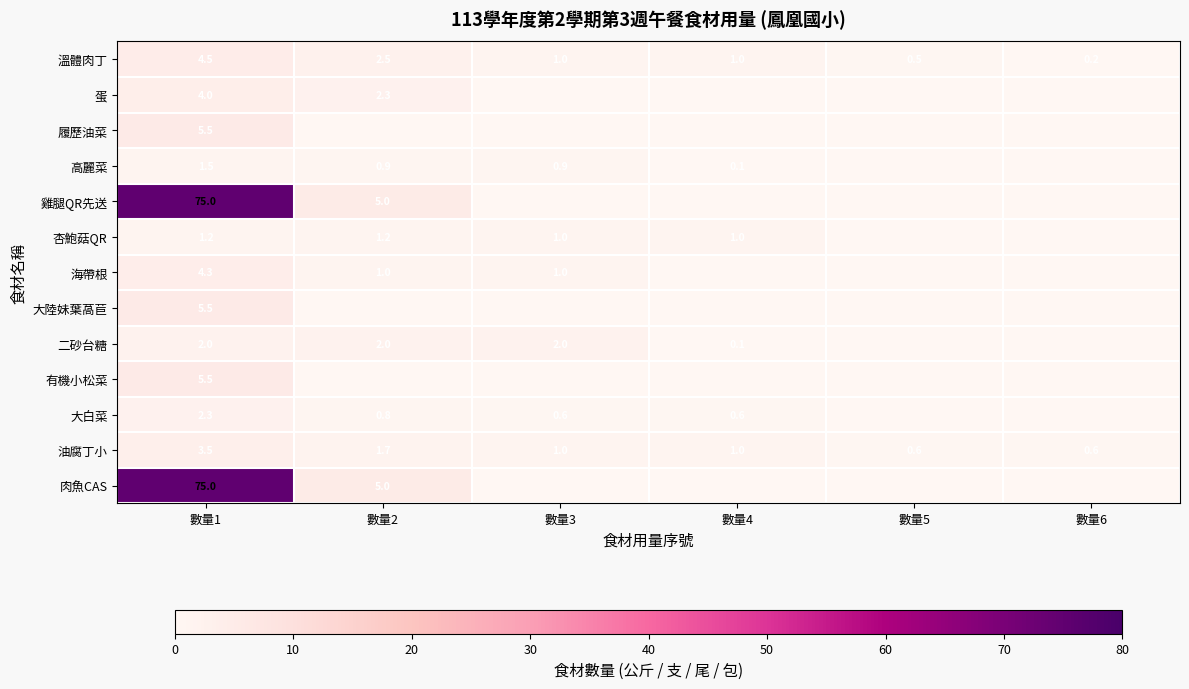

Is it true that 二砂台糖 equals 2.0 at 數量1?

True